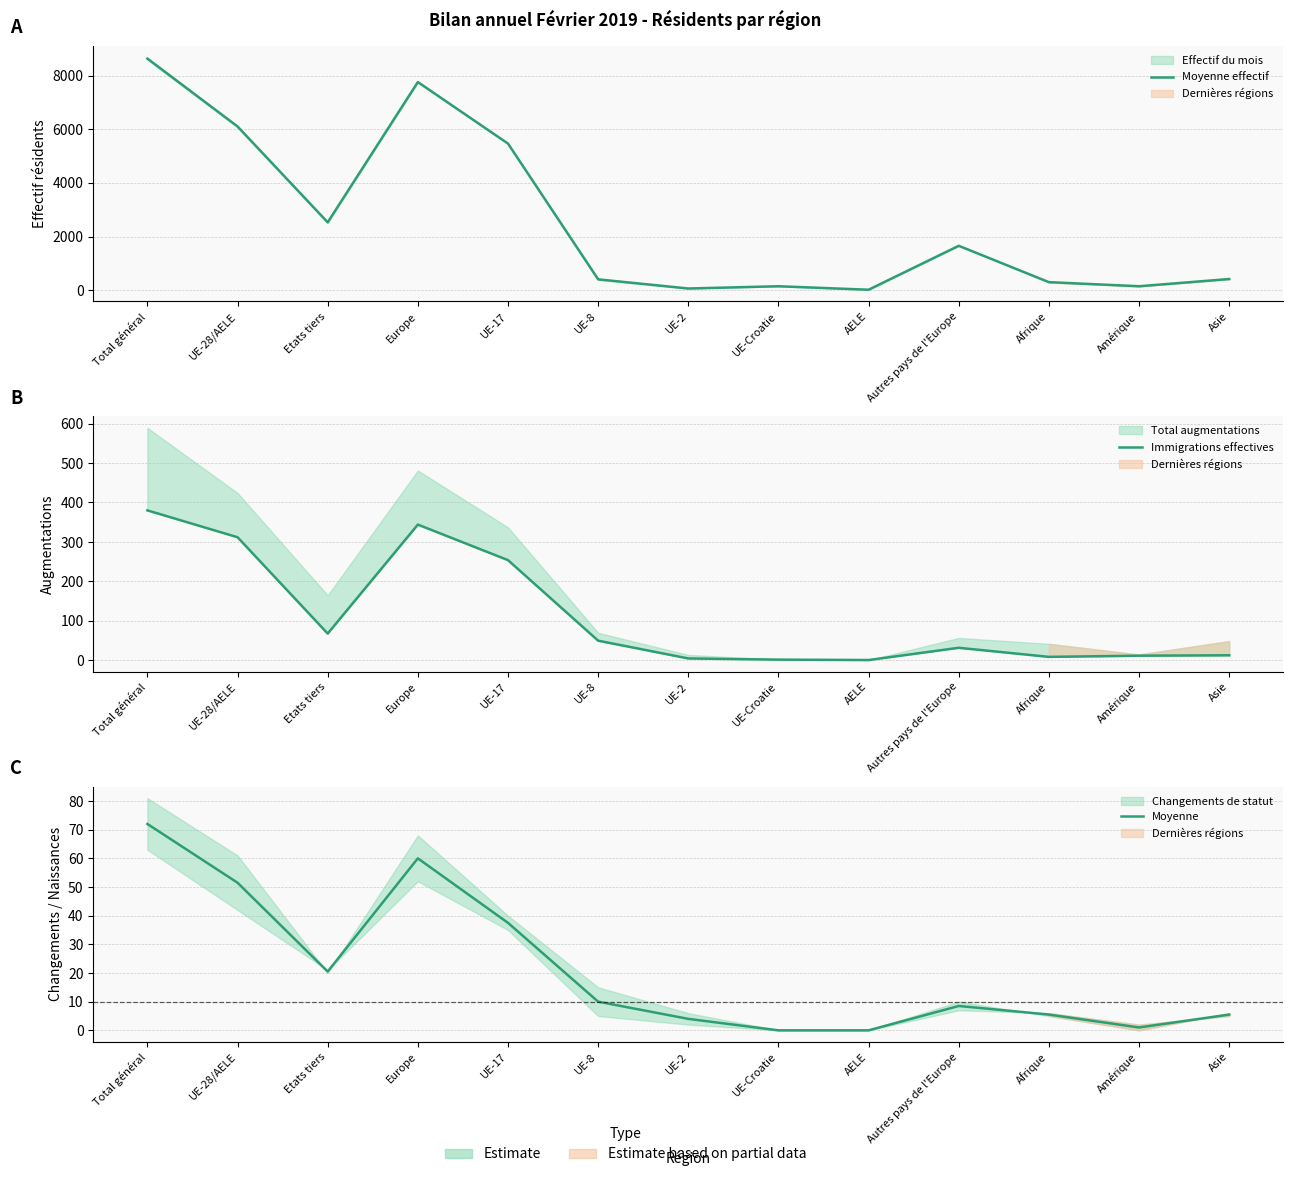

What is the difference between the maximum and second lowest values in the Moyenne effectif series?

8566.5